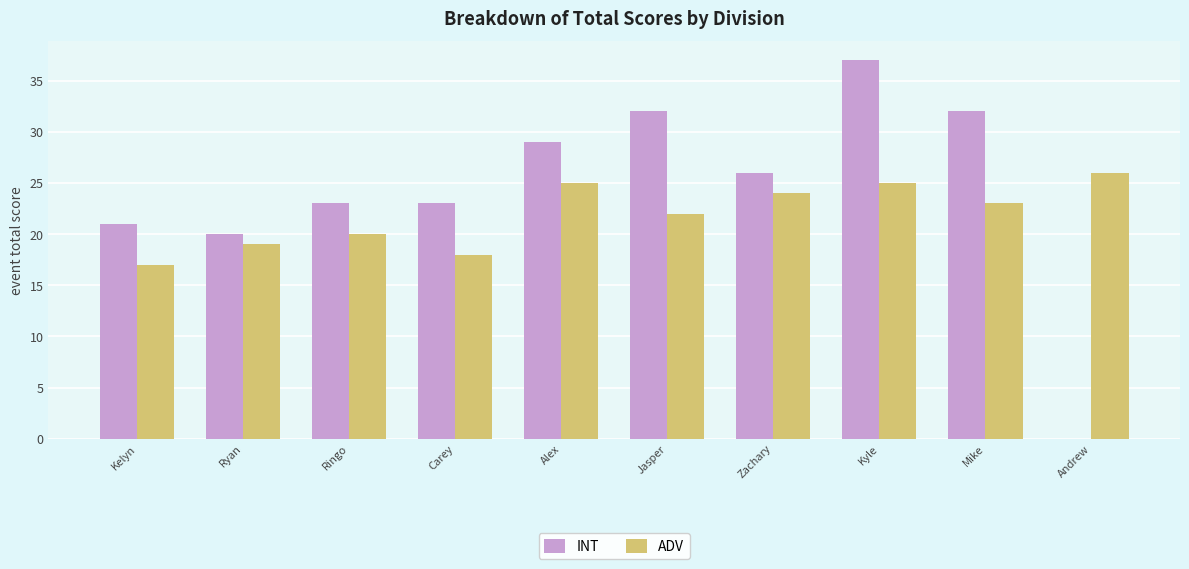

Reading right to left, list all the values displayed in this chart.

INT: Andrew=0	Mike=32	Kyle=37	Zachary=26	Jasper=32	Alex=29	Carey=23	Ringo=23	Ryan=20	Kelyn=21
ADV: Andrew=26	Mike=23	Kyle=25	Zachary=24	Jasper=22	Alex=25	Carey=18	Ringo=20	Ryan=19	Kelyn=17